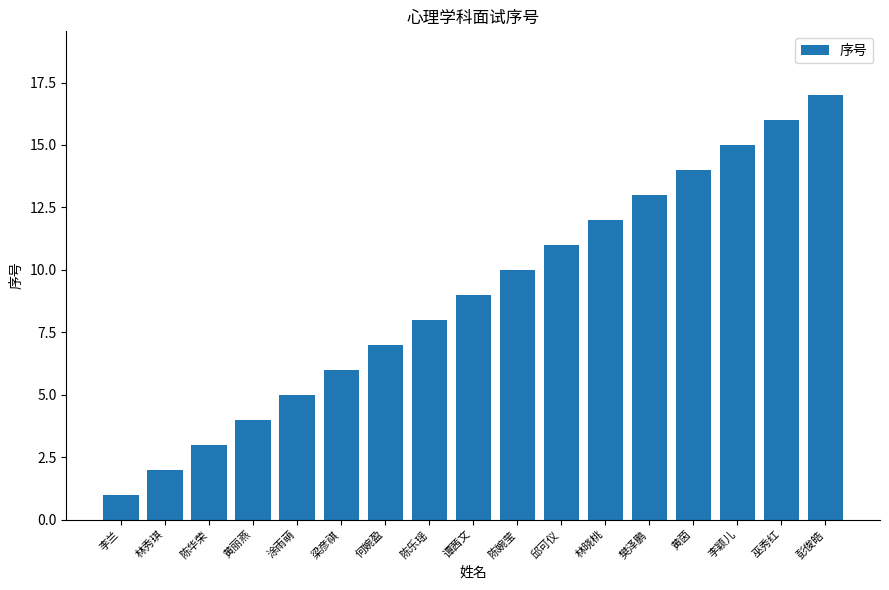

Reading right to left, what are all the values shown in this chart?

17	16	15	14	13	12	11	10	9	8	7	6	5	4	3	2	1